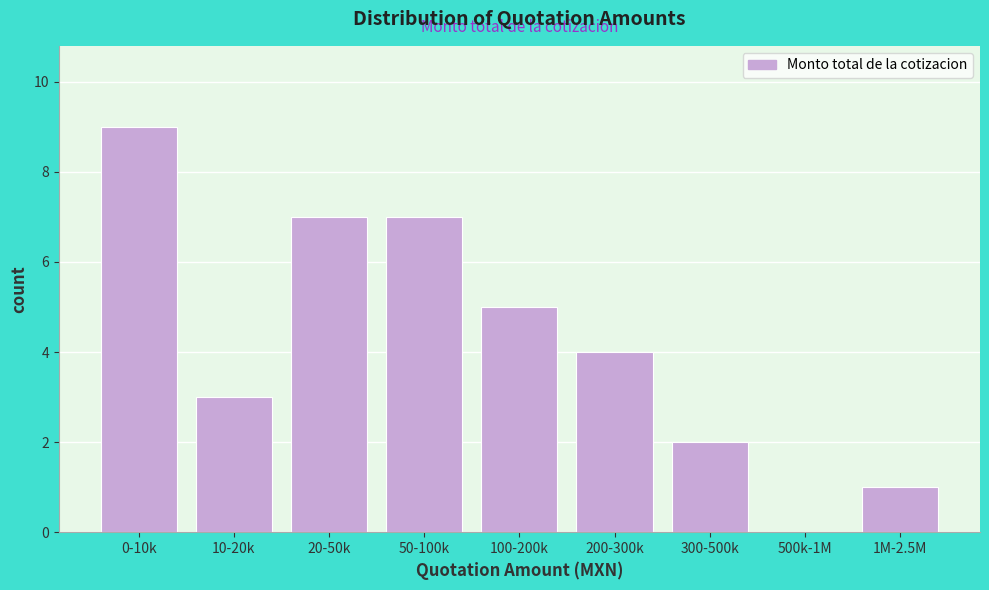

Reading right to left, list all the values displayed in this chart.

1M-2.5M=1	500k-1M=0	300-500k=2	200-300k=4	100-200k=5	50-100k=7	20-50k=7	10-20k=3	0-10k=9